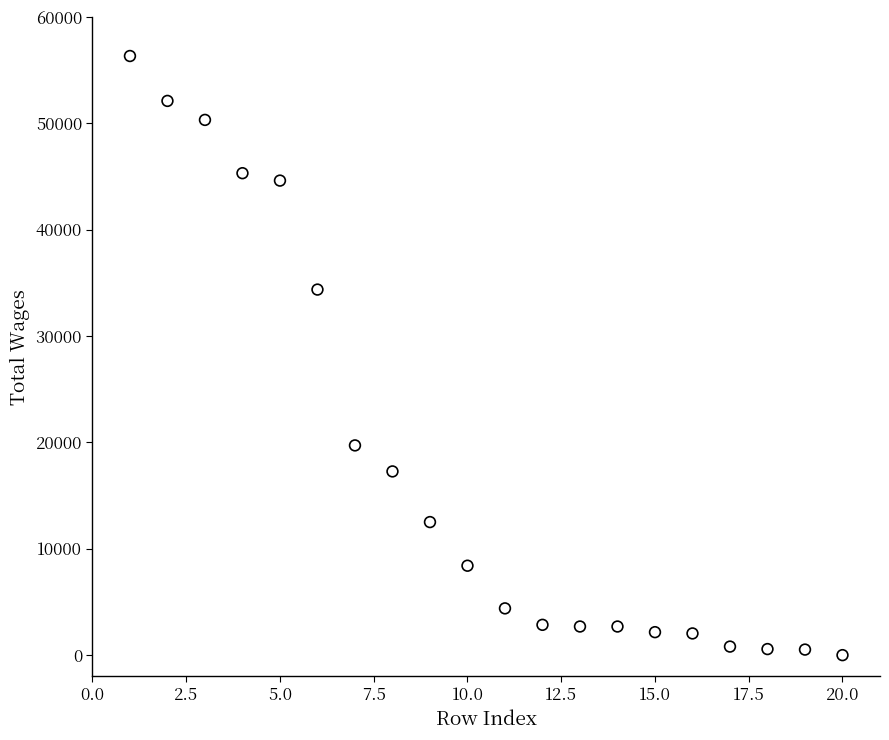

What is the range of Y values (max minus min)?

56310